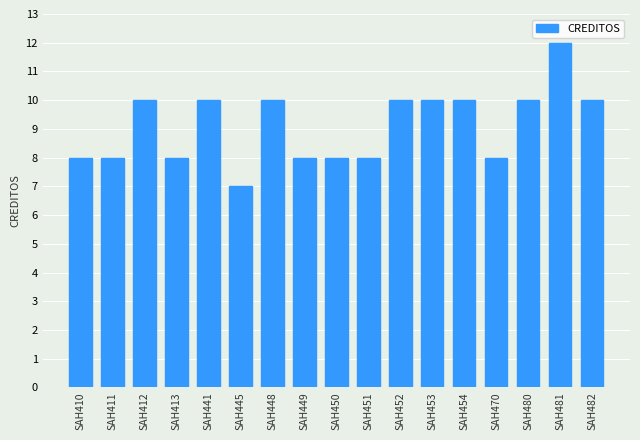

What is the value of the 13th bar from the left?

10